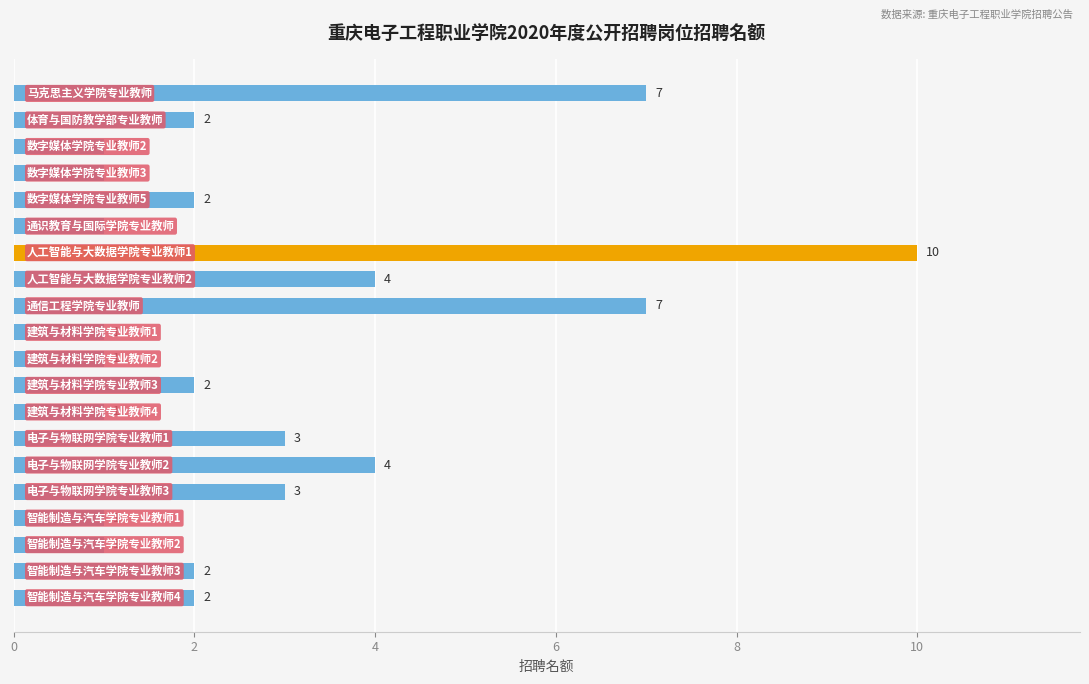

Are the bars grouped side by side (vs. stacked)?

No